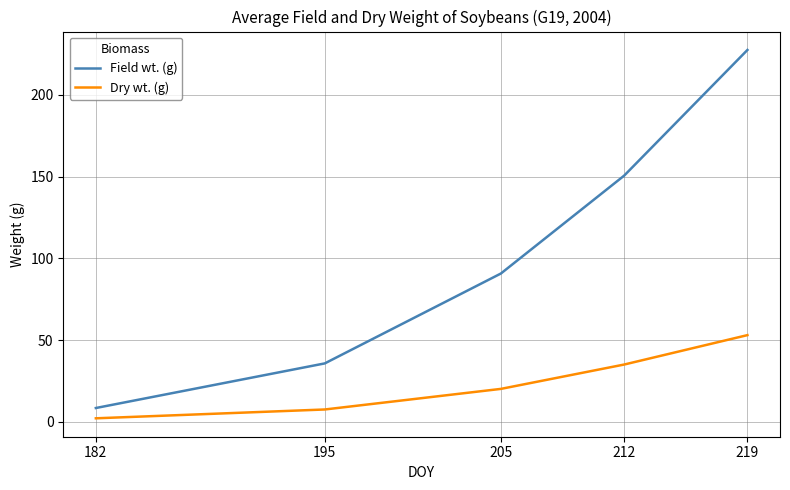

At how many categories does at least one series exceed 168?

1